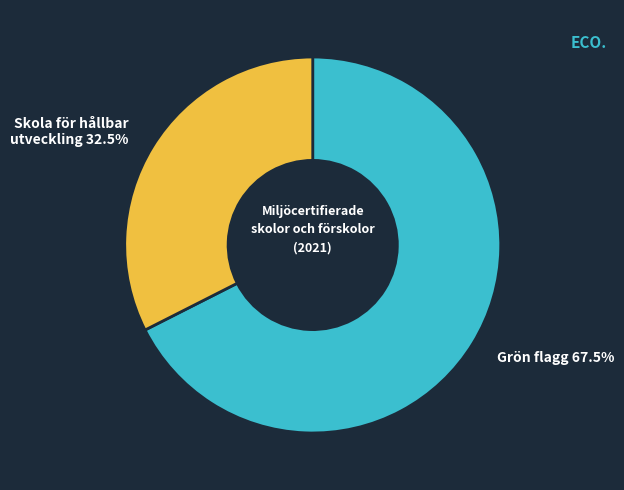

How many segments does this pie chart have?

2